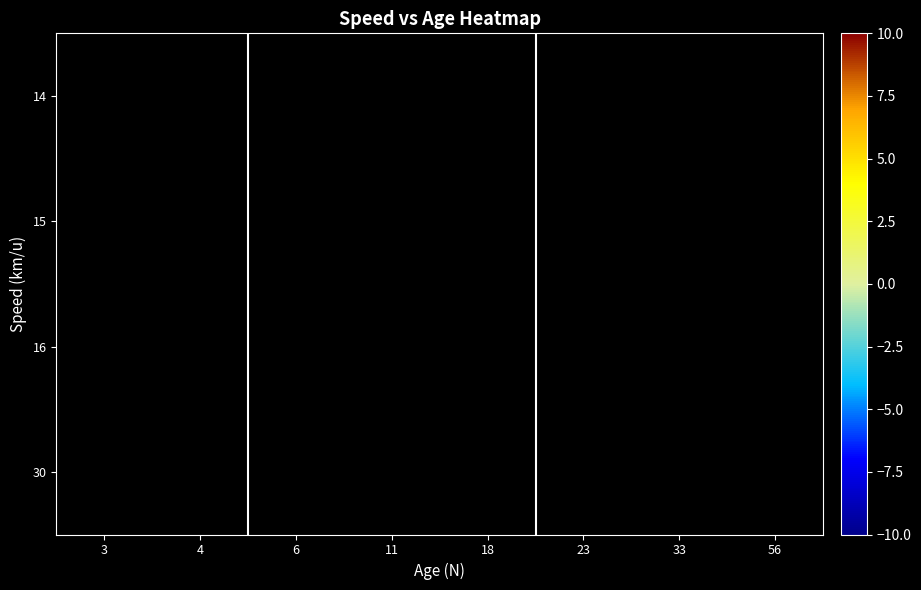

What is the maximum value shown in the chart?

7.9